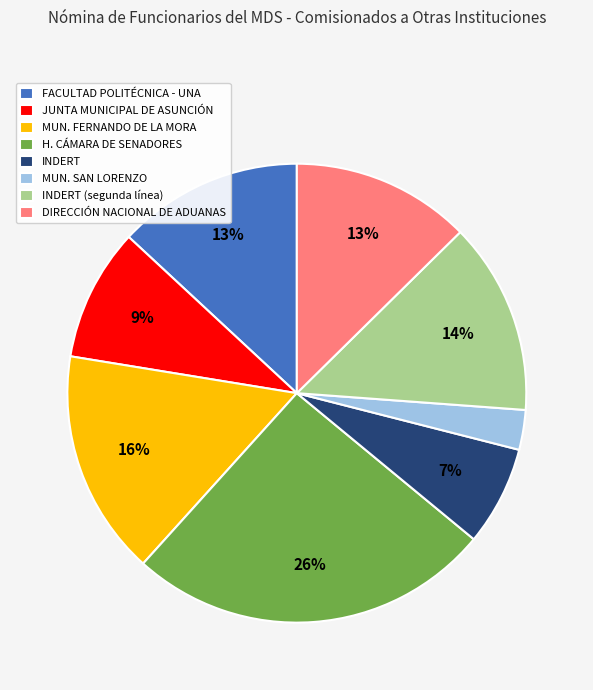

Which category has the biggest portion of the pie?

H. CÁMARA DE SENADORES